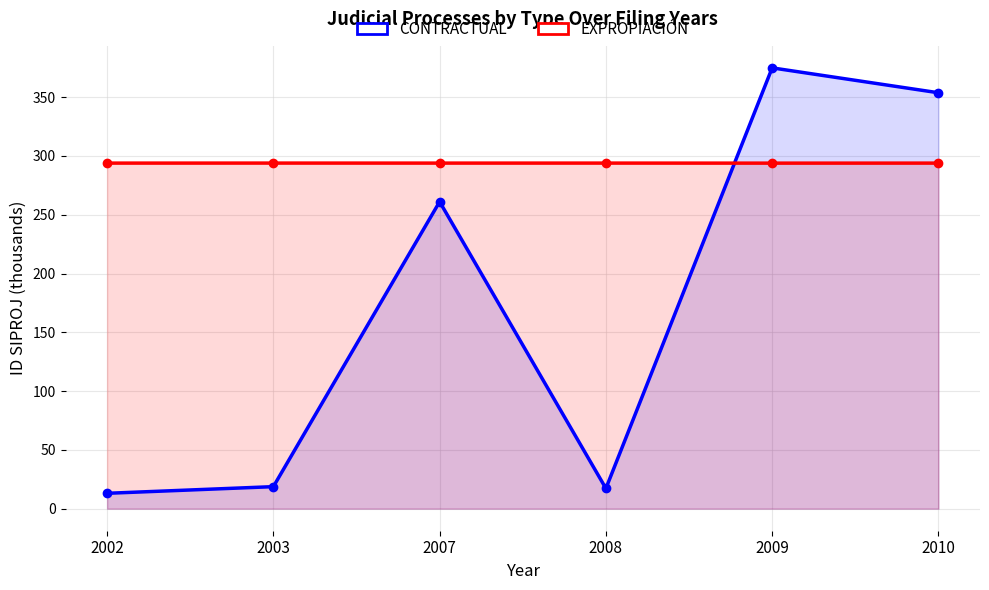

Reading left to right, list all the values displayed in this chart.

CONTRACTUAL: 2002=13.1	2003=18.7	2007=261.1	2008=17.2	2009=374.9	2010=353.7
EXPROPIACIÓN: 2002=293.9	2003=293.9	2007=293.9	2008=293.9	2009=293.8	2010=293.9